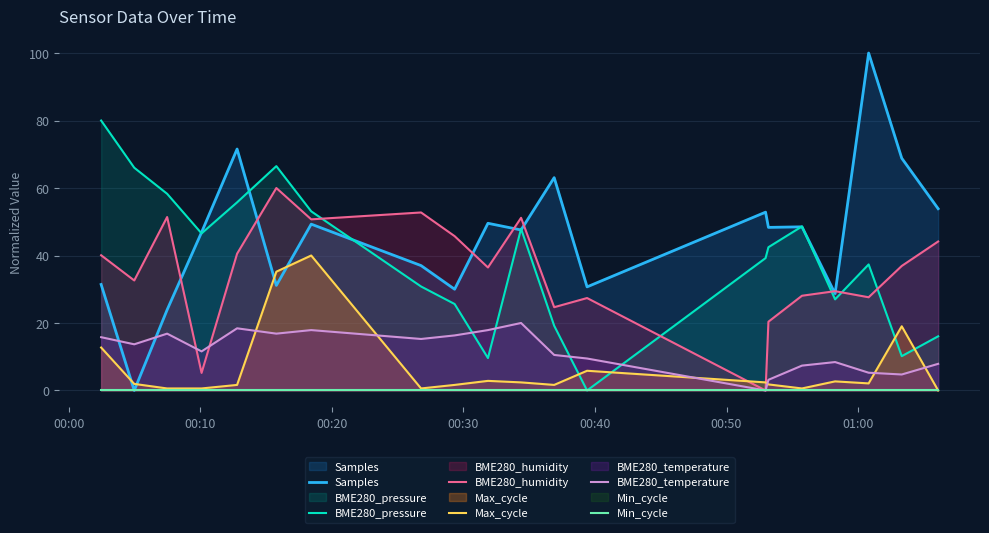

Which series has the largest total across all categories?

Samples